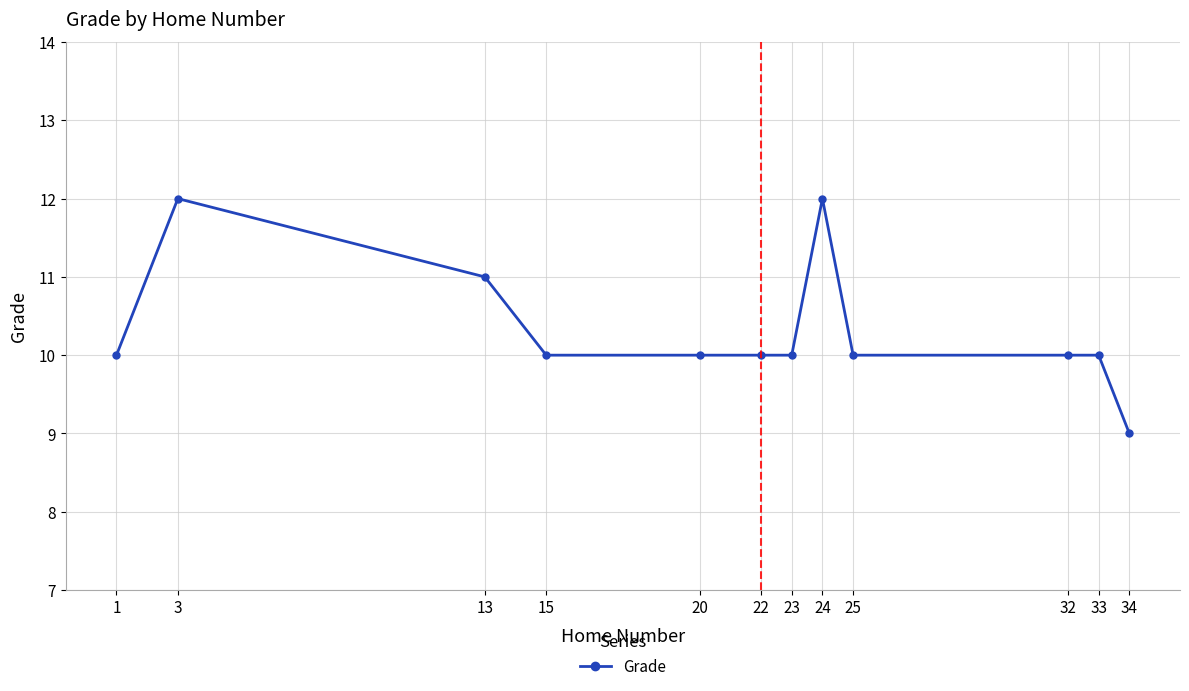

Count the number of data series in this chart.

1